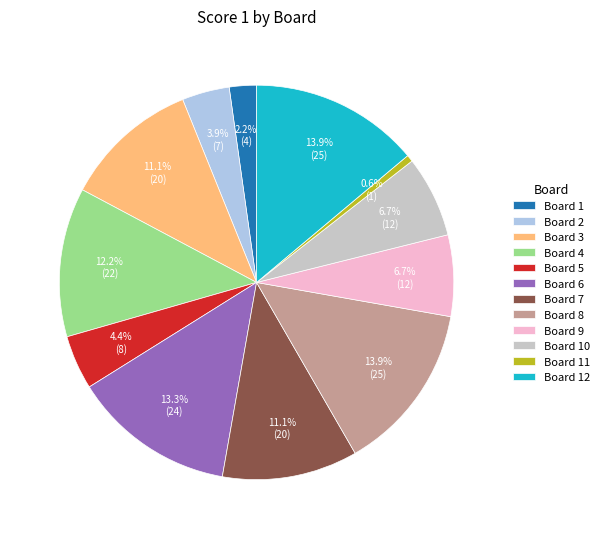

What percentage do Board 4 and Board 8 together represent?

26.1%